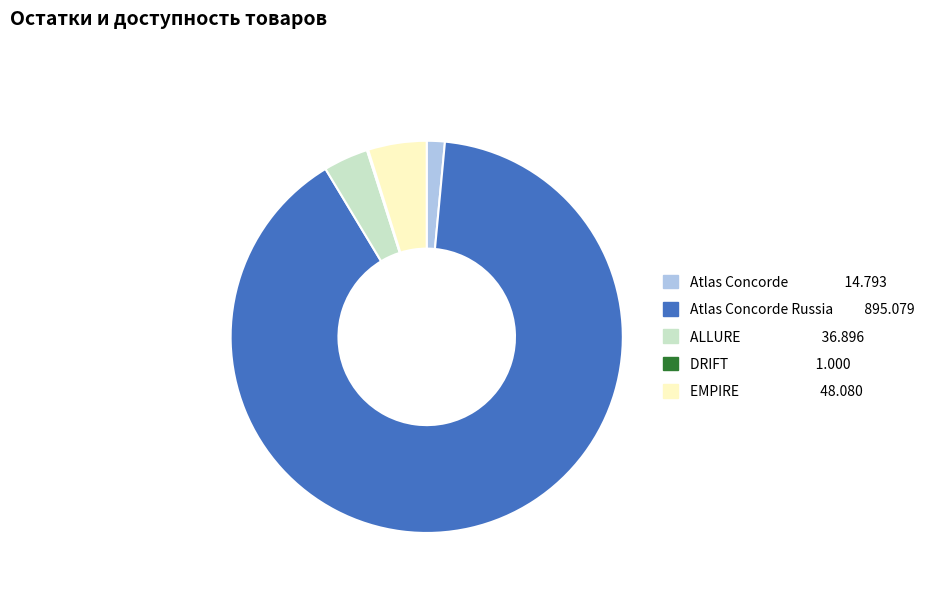

Does any single category account for the majority?

Yes